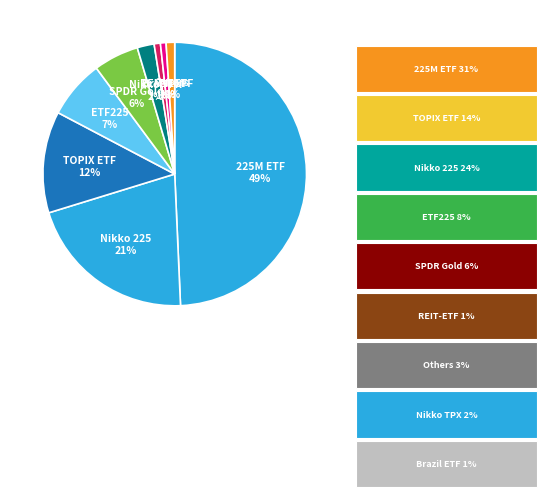

Which category has the smallest portion of the pie?

1313-T